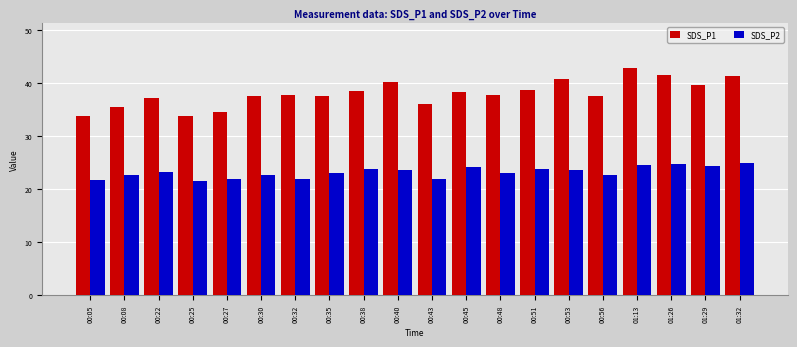

Rank the series by their average value, from lowest to highest.

SDS_P2, SDS_P1